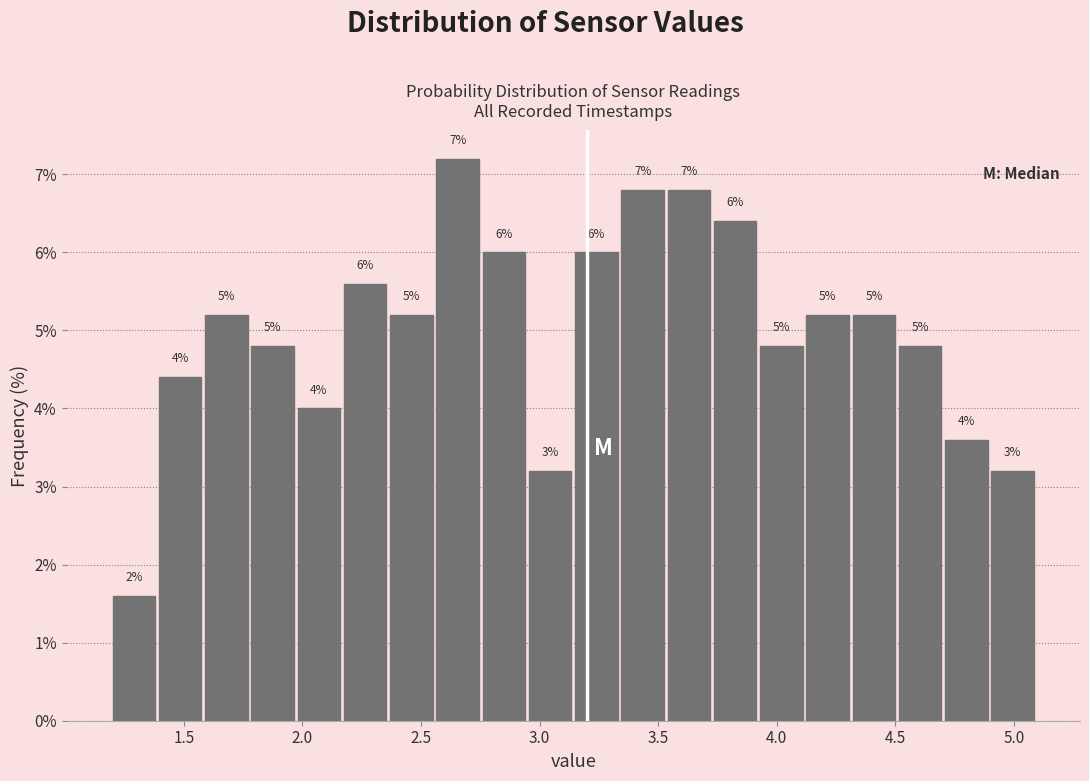

Around what value on the x-axis is the tallest bar? Give the approximate position of its centre, as read against the axis.

2.65